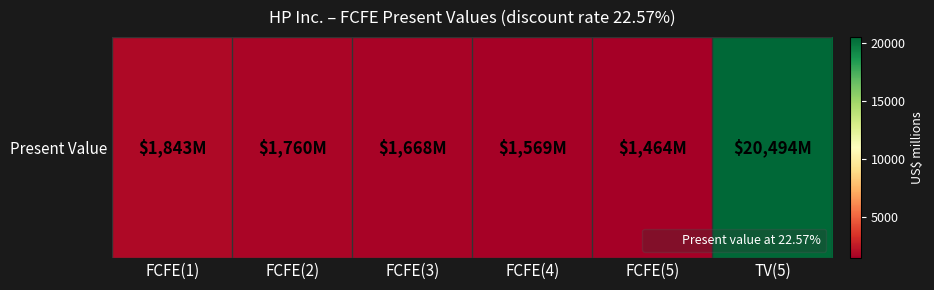

Where does the data first go above 1760?

FCFE(1)